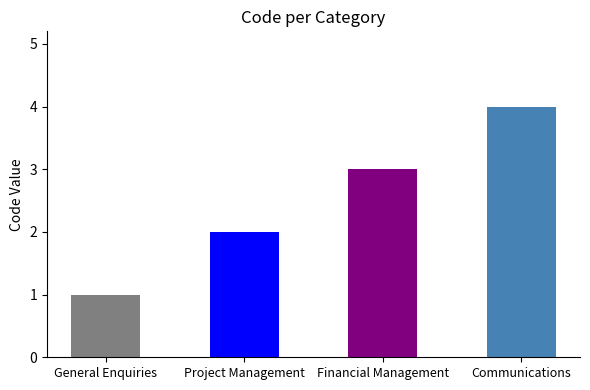

What is the maximum value shown in the chart?

4